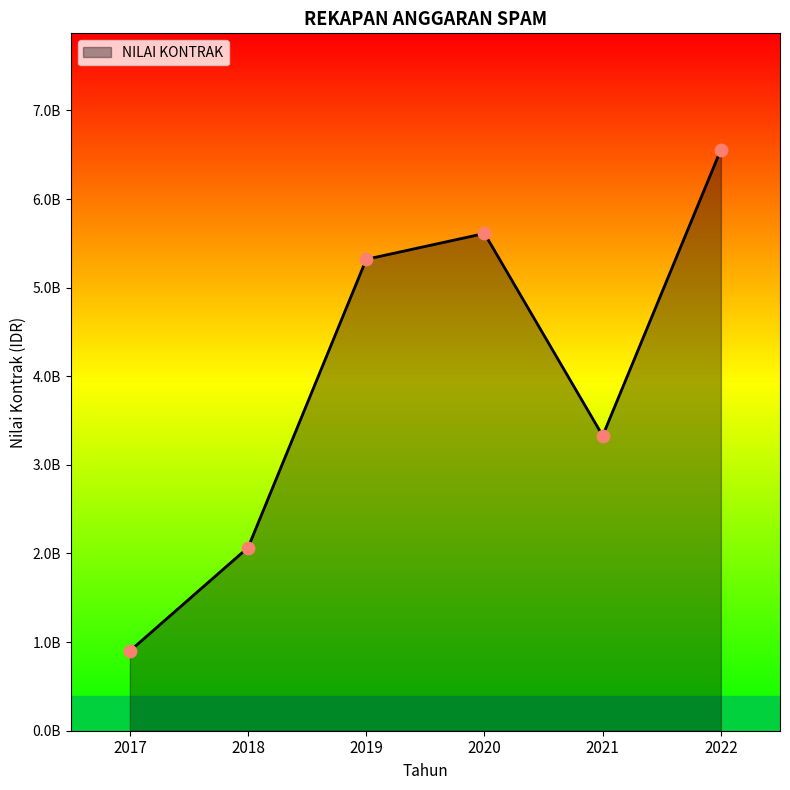

Does the chart have visible grid lines?

No